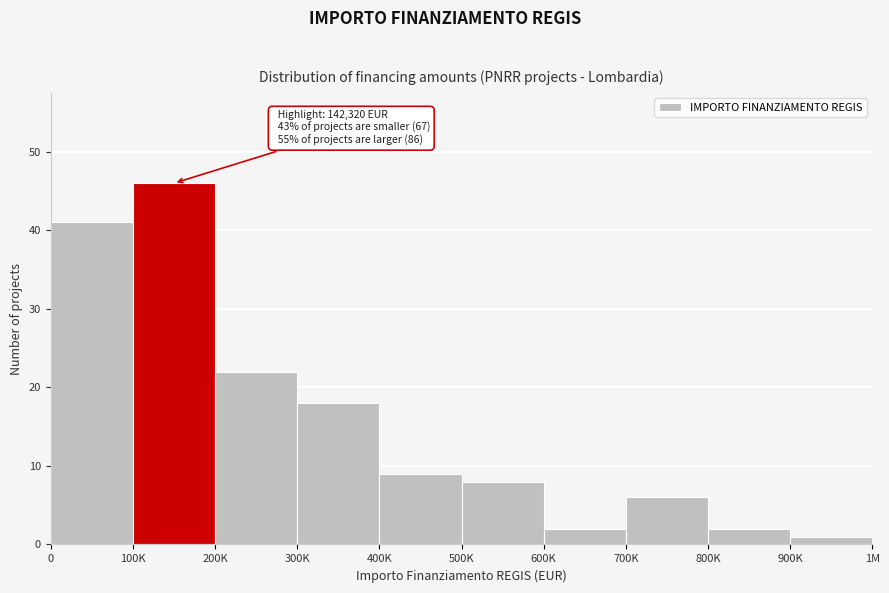

Reading left to right, extract all data points from this chart.

41	46	22	18	9	8	2	6	2	1